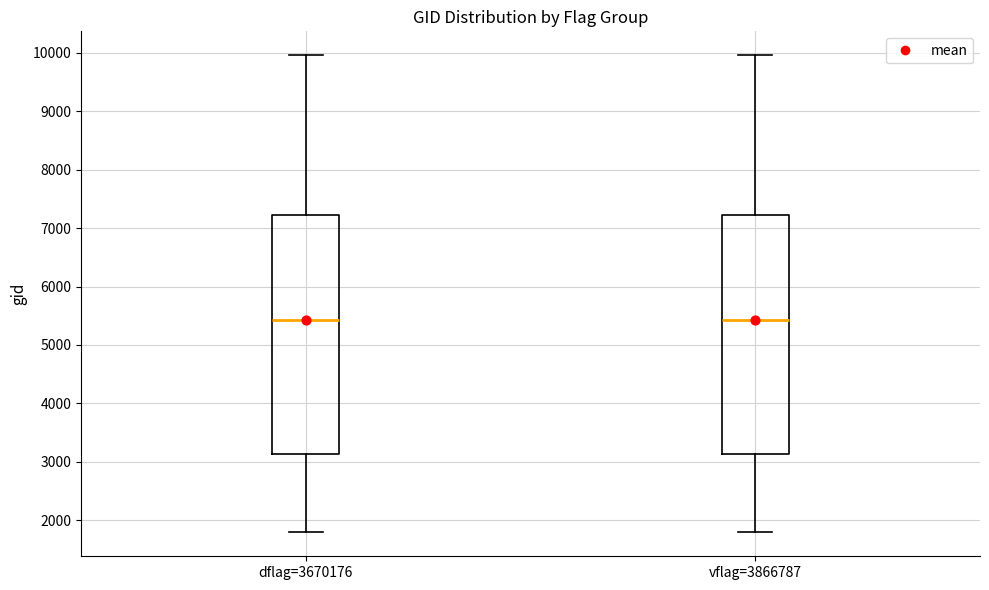

Reading left to right, transcribe this box plot: for each box, give where its median line is, the range the box spans, and where its two whiskers end, as read against the y-axis. The values are not printed on the chart, so give them approximately, as read against the axis.

dflag=3670176: median 5400, box 3100 to 7200, whiskers 1800 to 10000
vflag=3866787: median 5400, box 3100 to 7200, whiskers 1800 to 10000